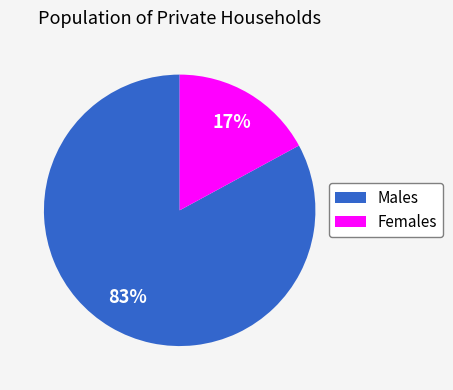

Between Males and Females, which is larger?

Males